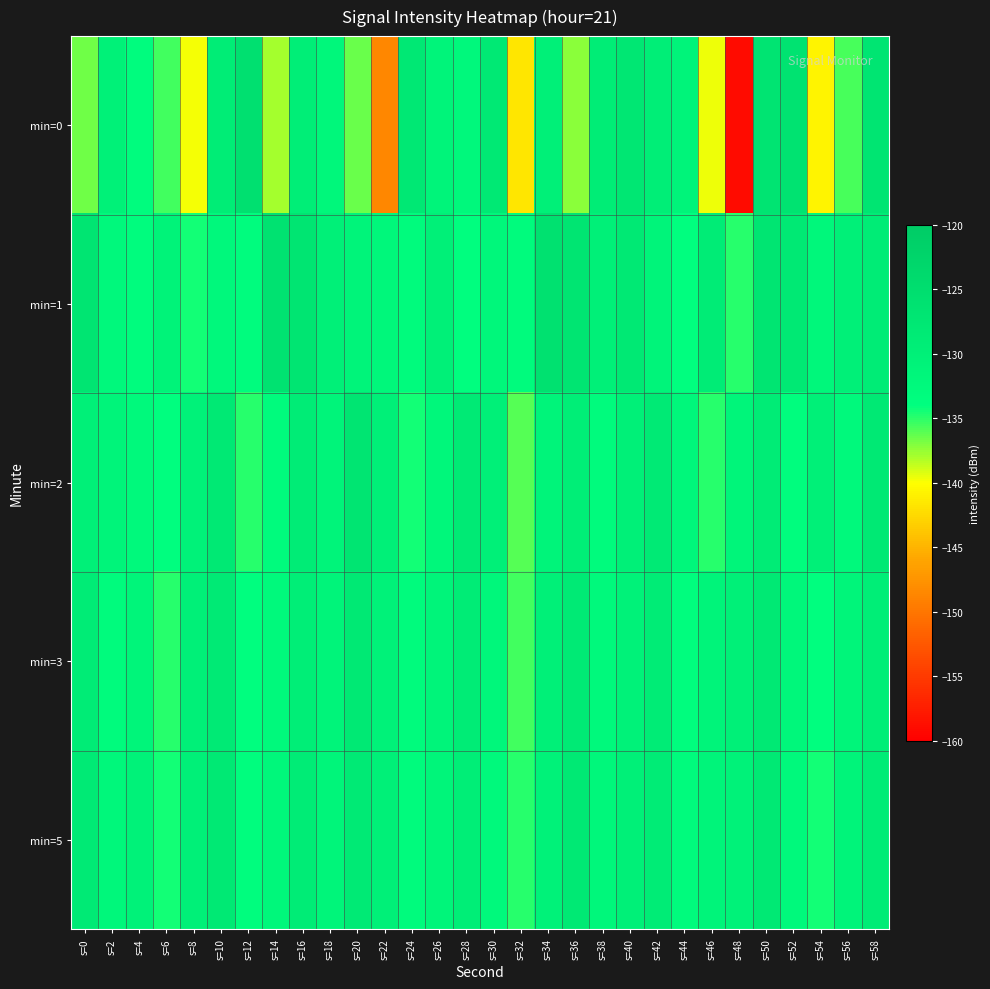

What is the spread (max minus min) of values at s=14?

11.6